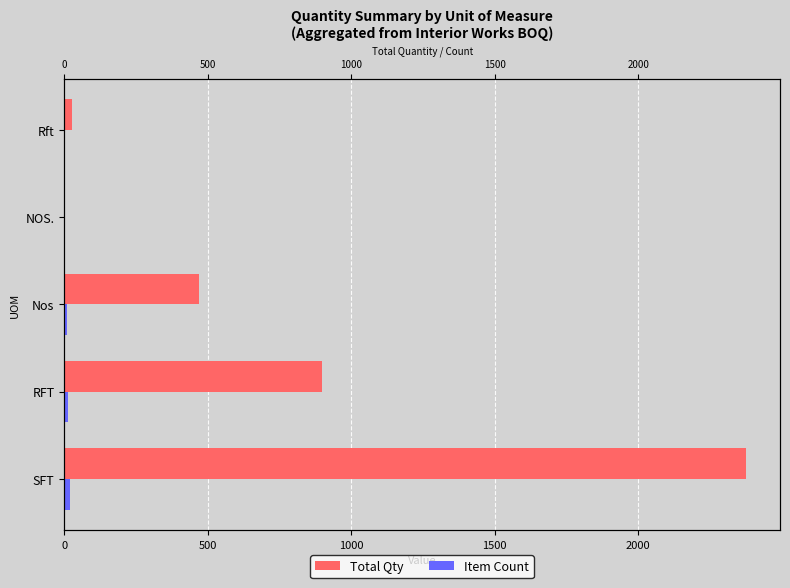

At how many categories does at least one series exceed 238?

3